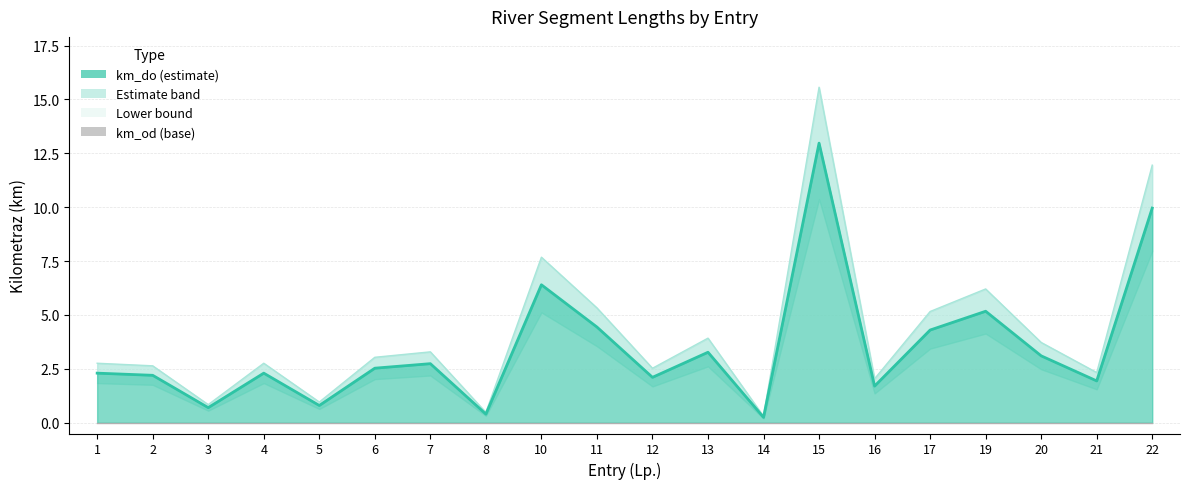

The value of km_do (central) at 1 is 0.6. True or false?

False